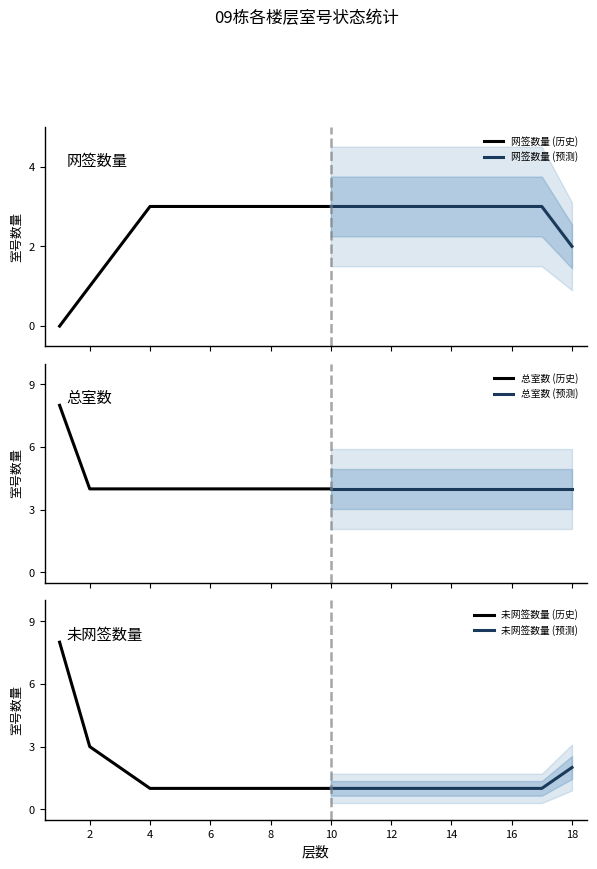

How many lines are shown in the chart?

3